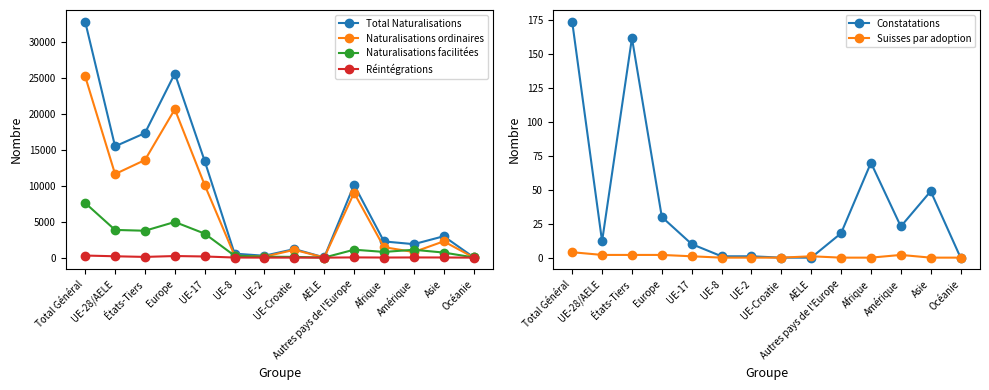

What is the difference between the maximum and minimum values in the Réintégrations series?

292